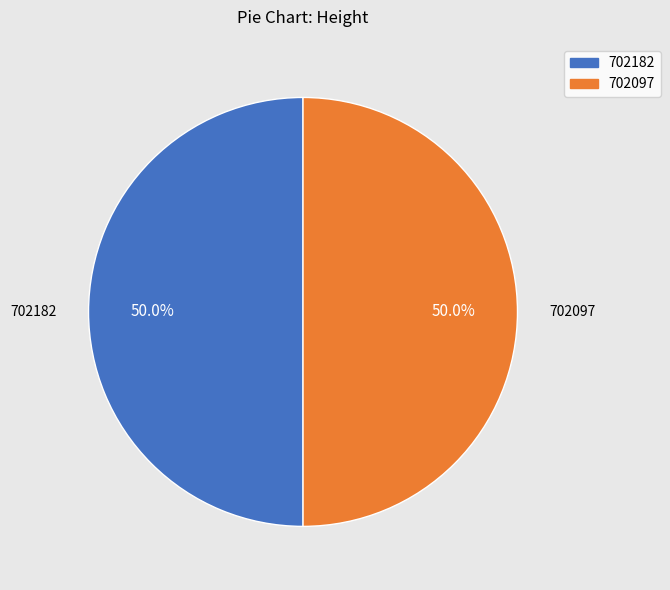

To the nearest percent, what percentage of the pie is 702097?

50%